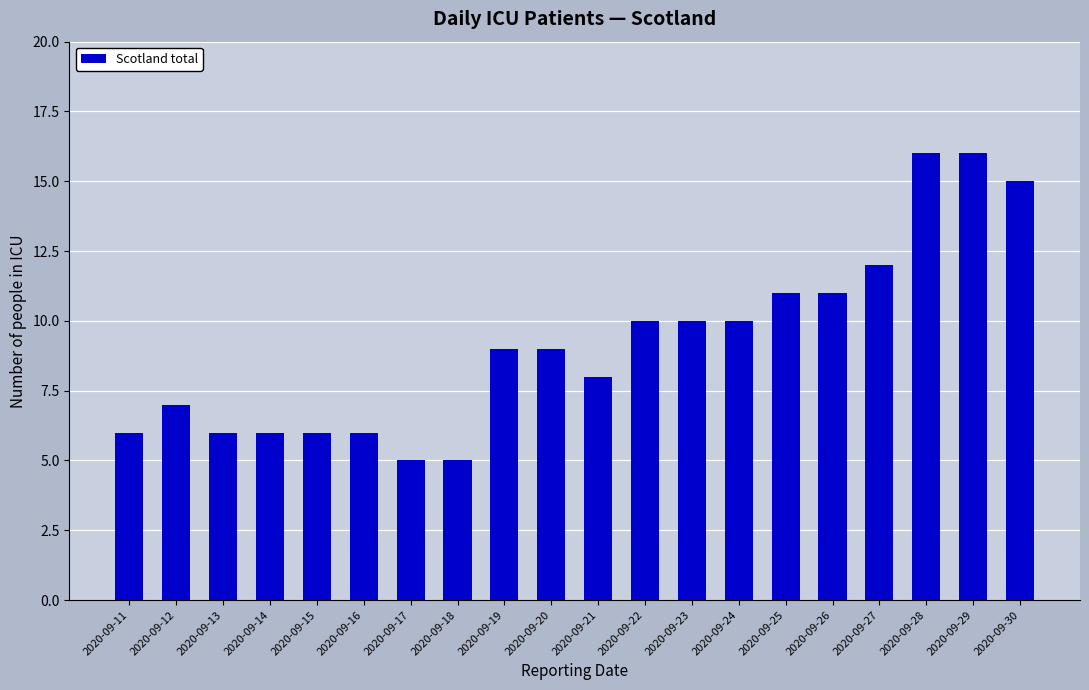

What is the average value?

9